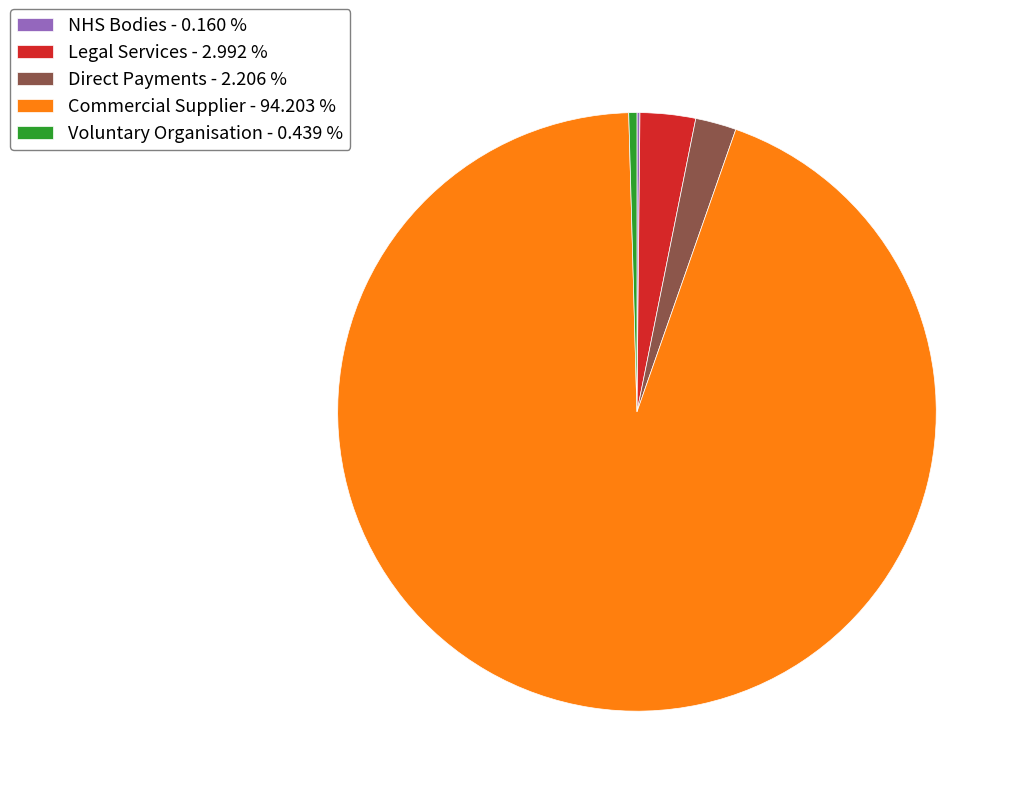

What is the largest slice in the pie chart?

Commercial Supplier - 94.203 %